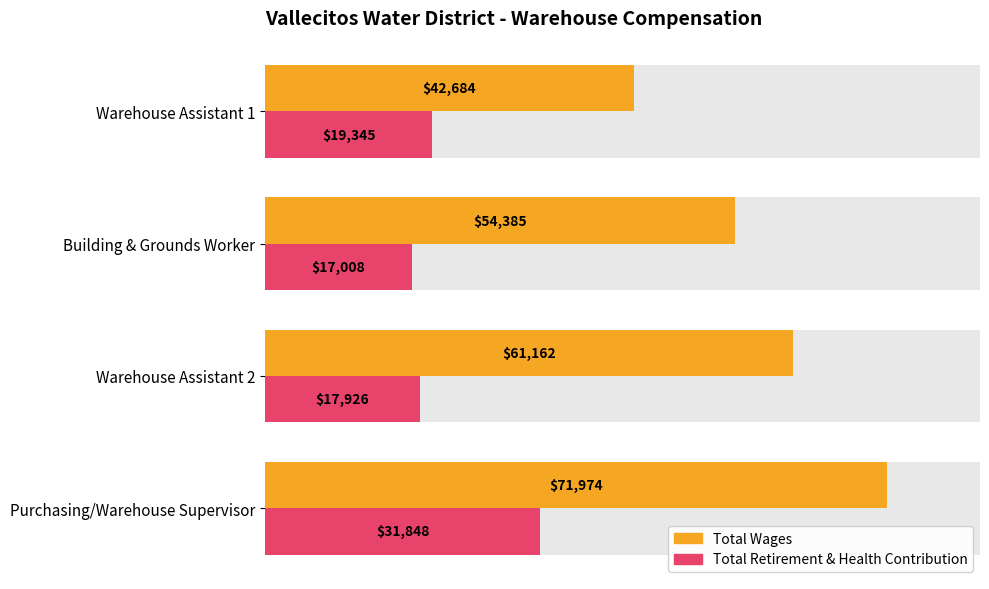

What is the value of the Total Retirement & Health Contribution bar at the 1st from the left?

31847.5